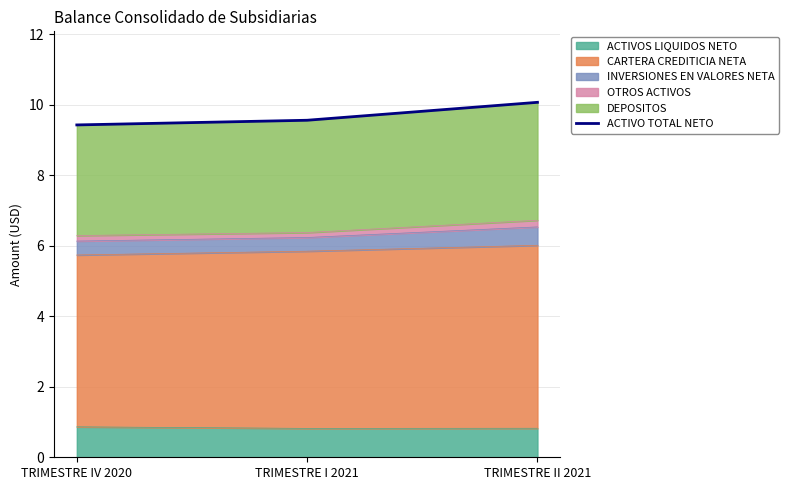

Count the ACTIVOS LIQUIDOS NETO values in the range 0 to 1.

3